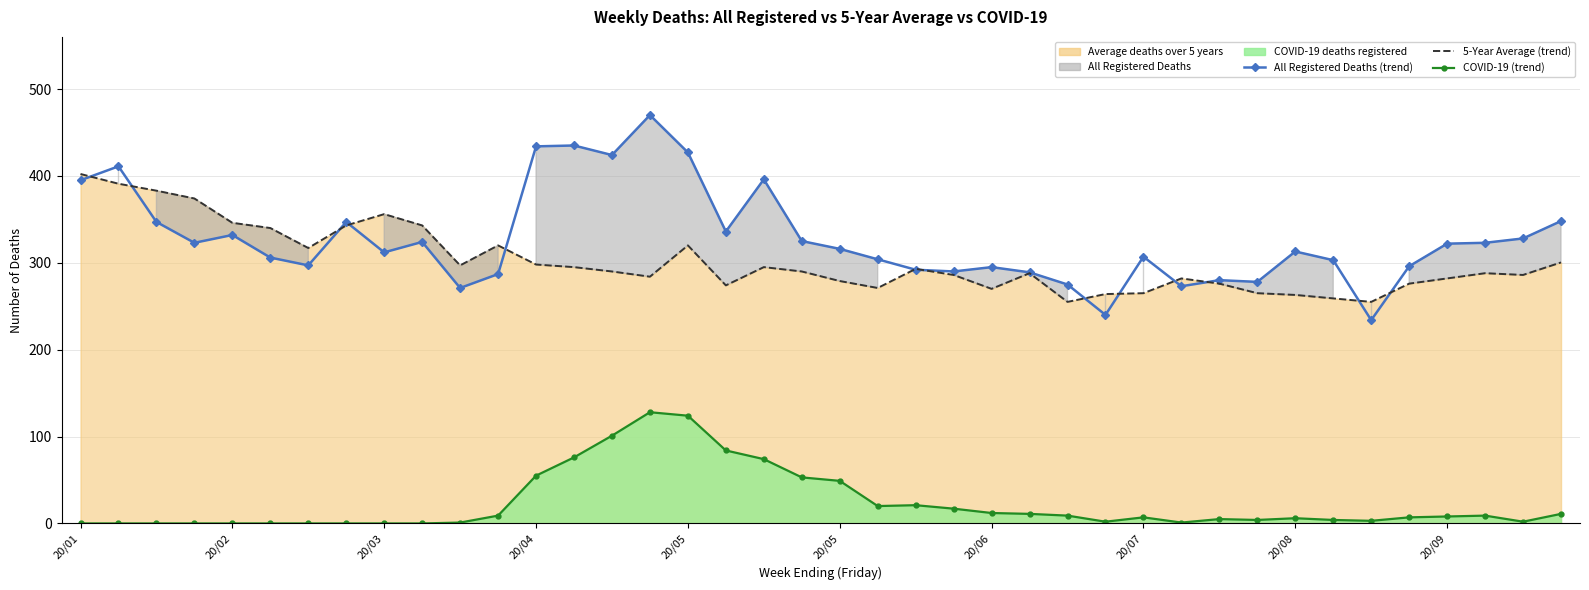

What is the highest value of the COVID-19 deaths registered (line) series?

128.0